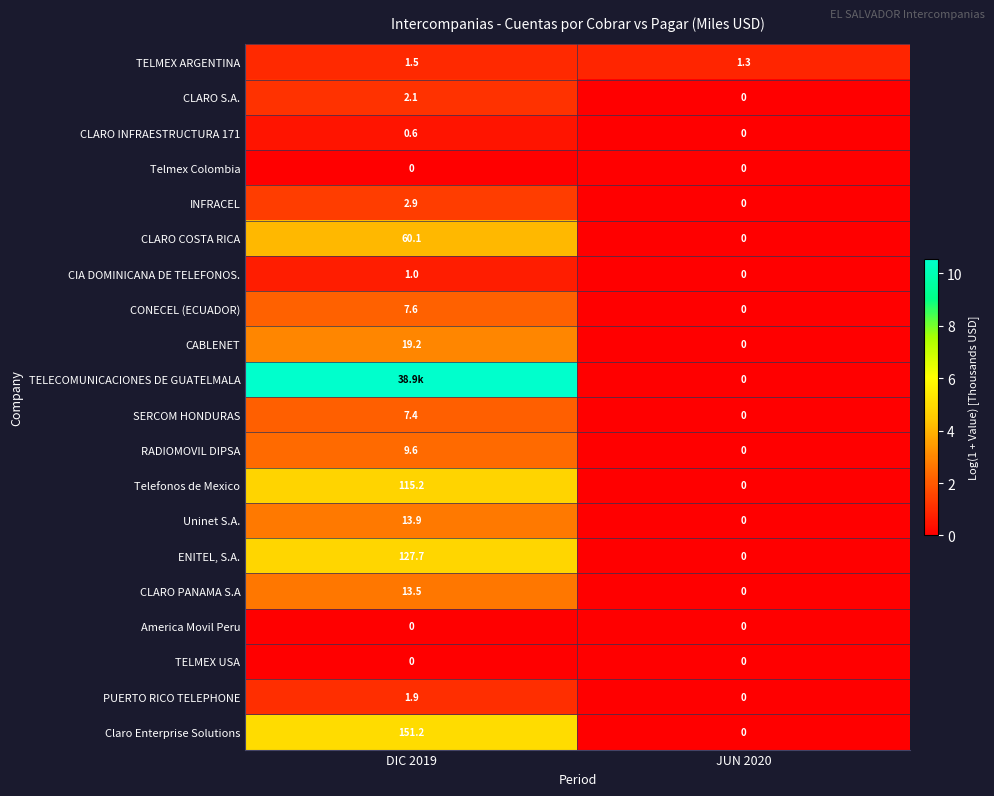

How many values in CONECEL (ECUADOR) are above zero?

1